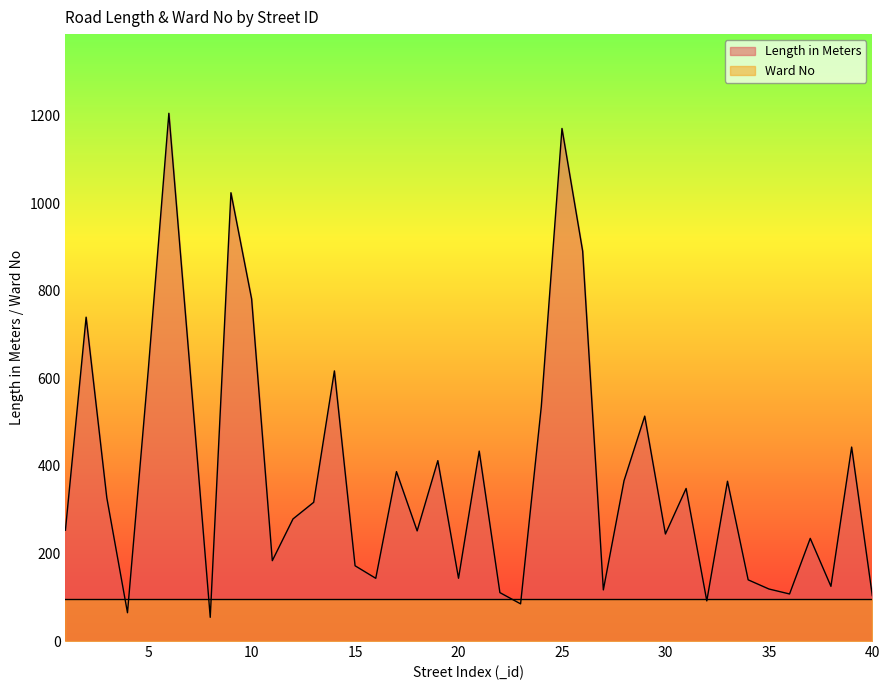

Approximately how many times larger is the value at 27 compared to 14?

0.2